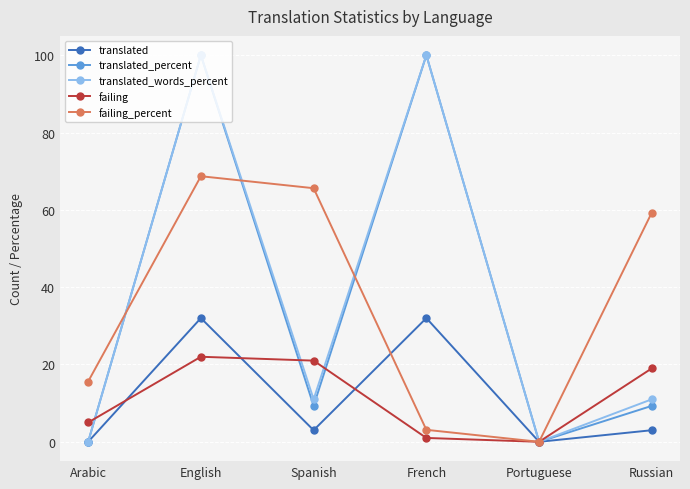

How many values in failing_percent are above zero?

5